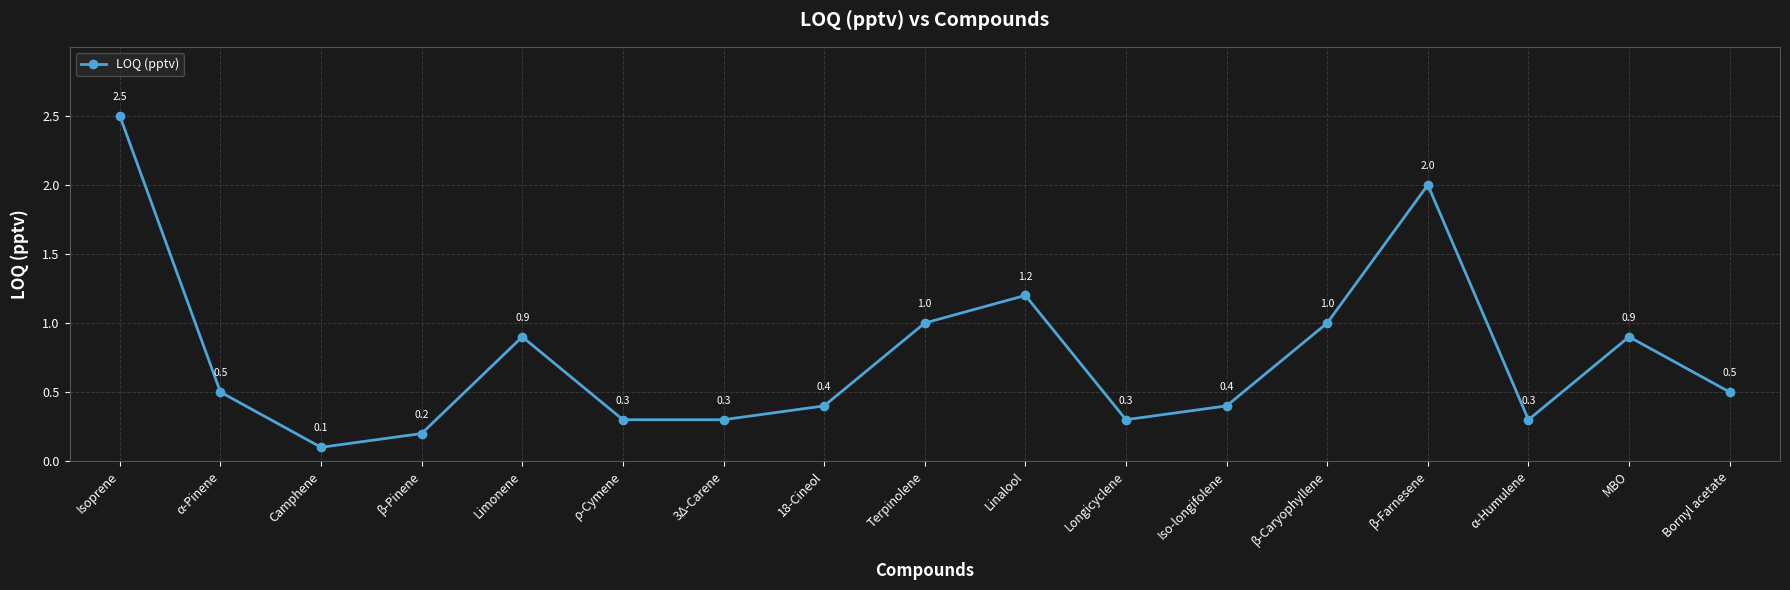

True or false: the data has more than 1 interior local peaks.

True